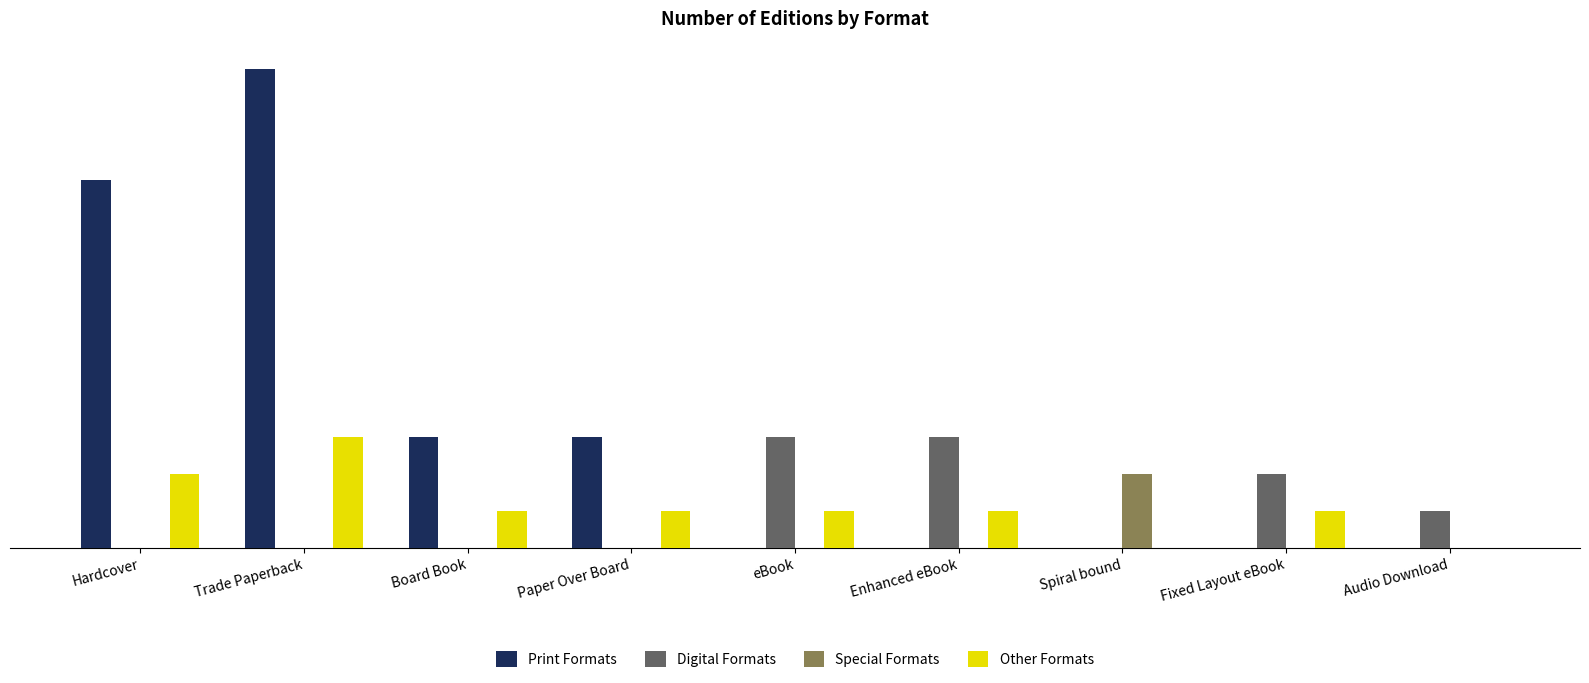

What is the highest value of the Digital Formats series?

3